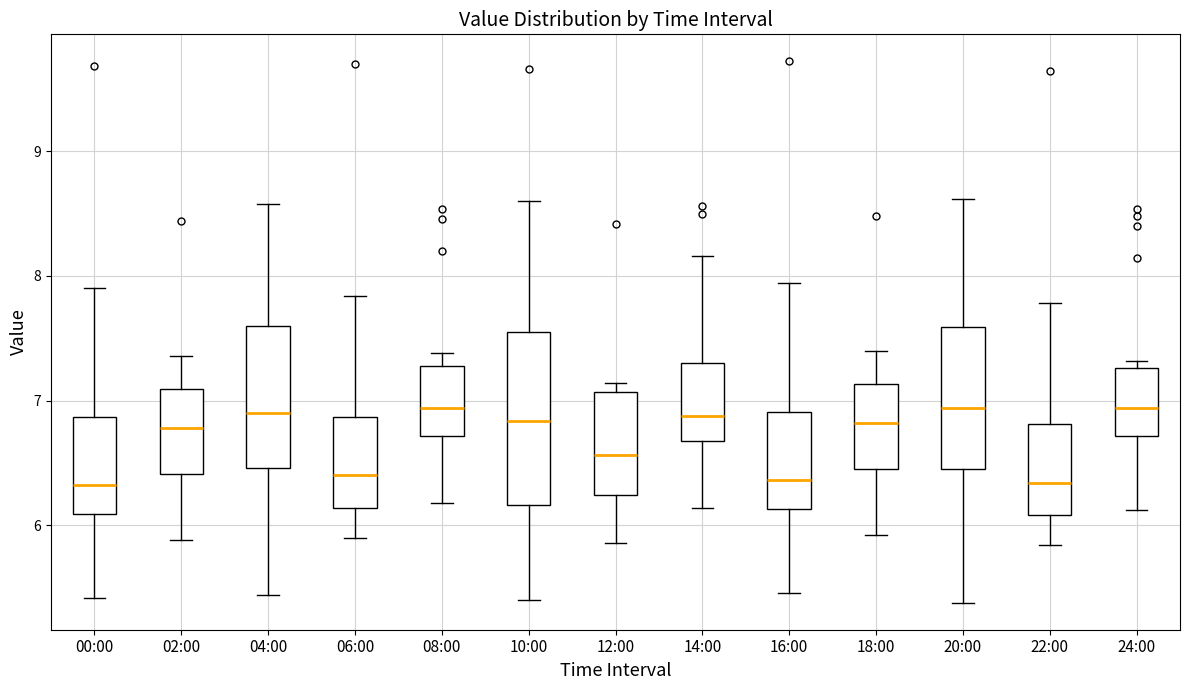

Reading left to right, read every box against the y-axis: the position of its median line, the range the box covers, and the ends of its whiskers. The values are not printed on the chart, so give them approximately, as read against the axis.

00:00: median 6.3, box 6.1 to 6.9, whiskers 5.4 to 7.9
02:00: median 6.8, box 6.4 to 7.1, whiskers 5.9 to 7.4
04:00: median 6.9, box 6.5 to 7.6, whiskers 5.4 to 8.6
06:00: median 6.4, box 6.1 to 6.9, whiskers 5.9 to 7.8
08:00: median 6.9, box 6.7 to 7.3, whiskers 6.2 to 7.4
10:00: median 6.8, box 6.2 to 7.6, whiskers 5.4 to 8.6
12:00: median 6.6, box 6.2 to 7.1, whiskers 5.9 to 7.1 (just above the box's upper edge)
14:00: median 6.9, box 6.7 to 7.3, whiskers 6.1 to 8.2
16:00: median 6.4, box 6.1 to 6.9, whiskers 5.5 to 7.9
18:00: median 6.8, box 6.5 to 7.1, whiskers 5.9 to 7.4
20:00: median 6.9, box 6.5 to 7.6, whiskers 5.4 to 8.6
22:00: median 6.3, box 6.1 to 6.8, whiskers 5.8 to 7.8
24:00: median 6.9, box 6.7 to 7.3, whiskers 6.1 to 7.3 (just above the box's upper edge)